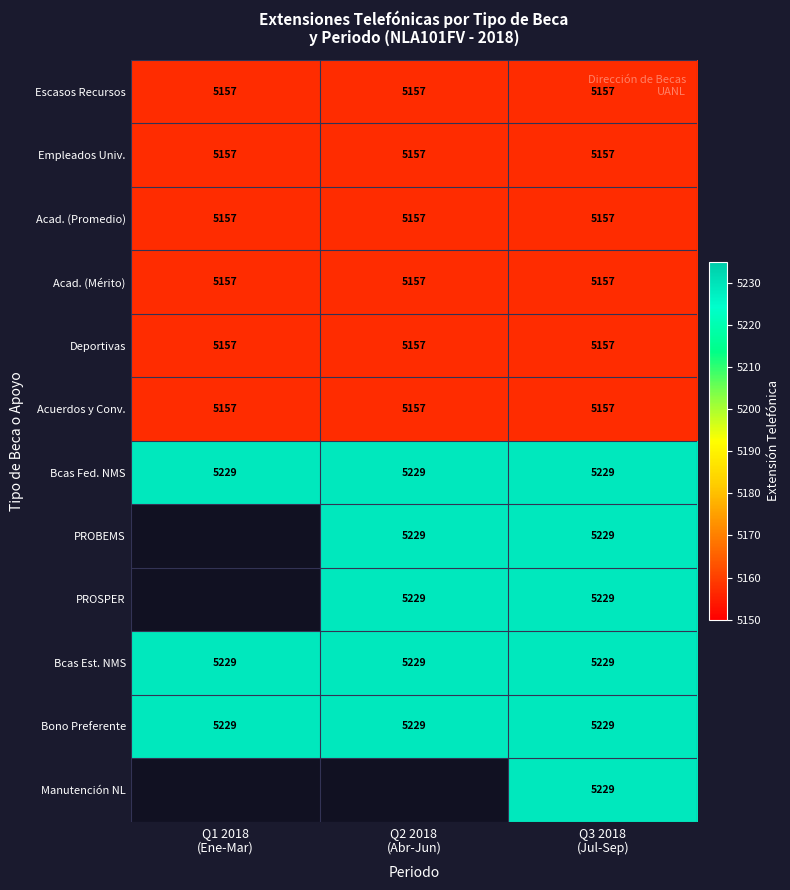

What is the sum of all Acad. (Promedio) values?

15471